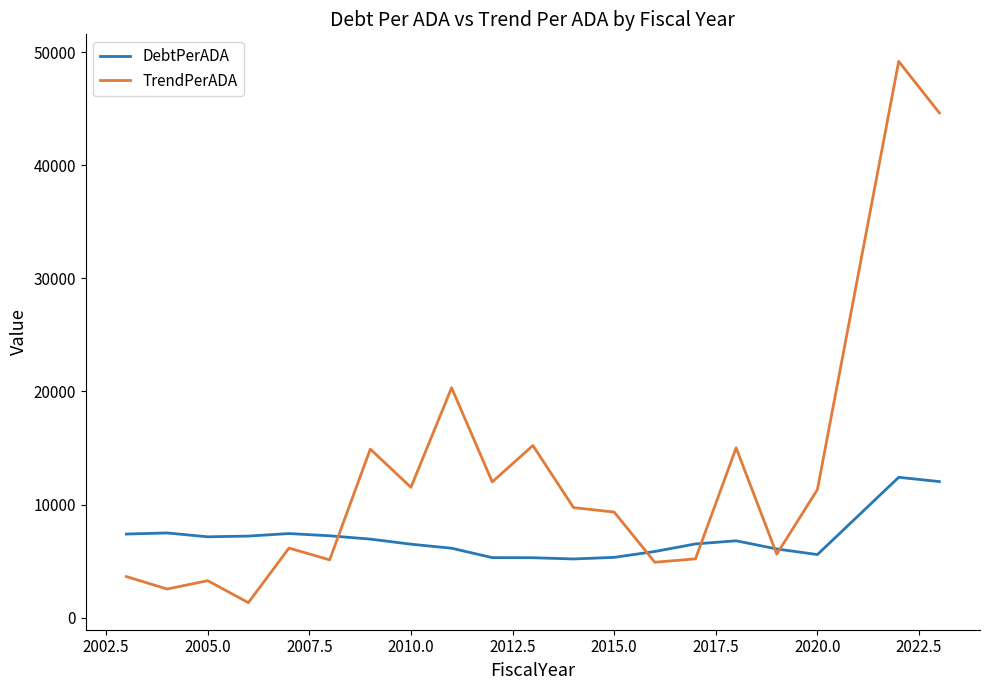

Rank the series by their maximum value, from lowest to highest.

DebtPerADA, TrendPerADA